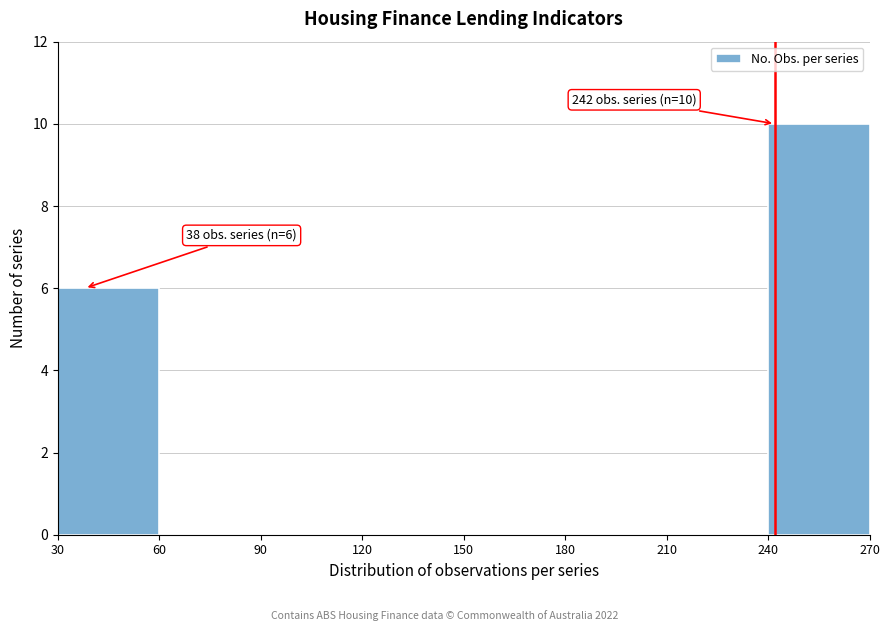

Over which range of the x-axis is the bar tallest?

240 to 270